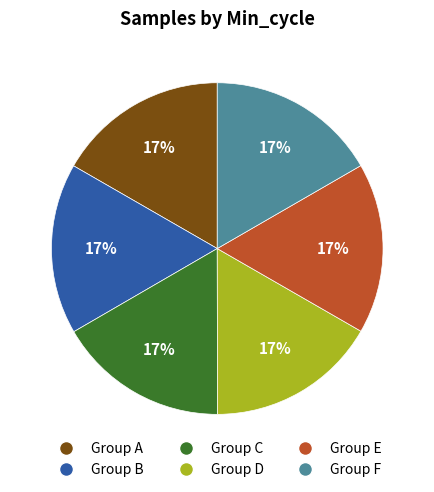

To the nearest percent, what percentage of the pie is Group C?

17%